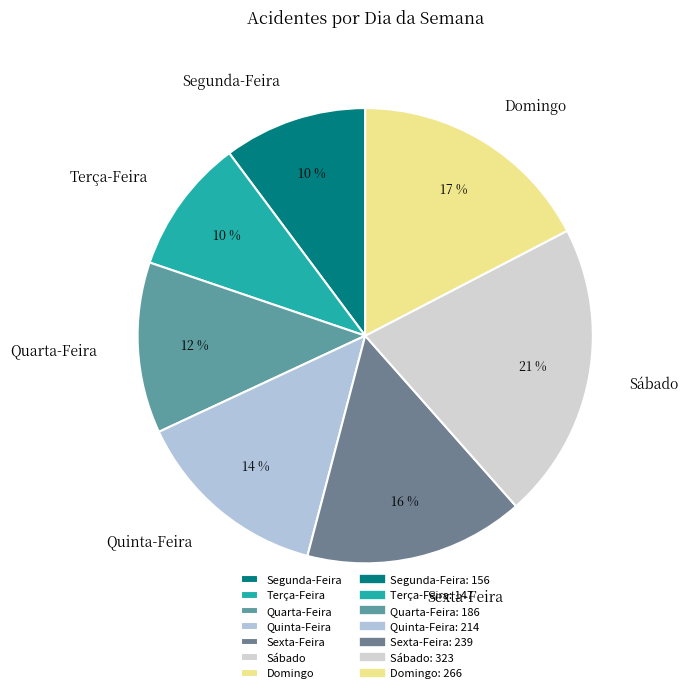

To the nearest percent, what portion does Domingo represent?

17%